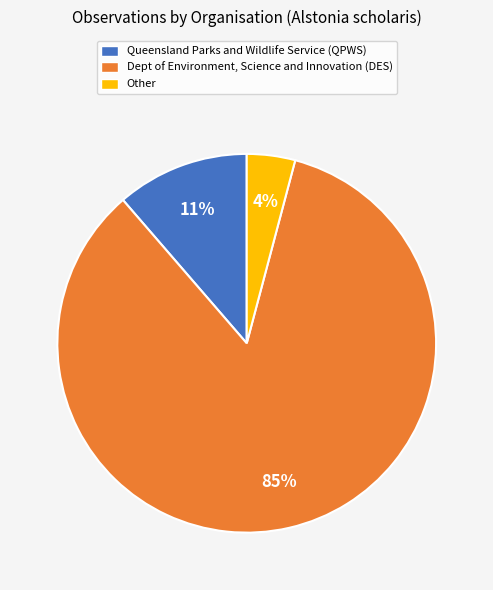

The Other slice represents 4% of the pie. True or false?

True